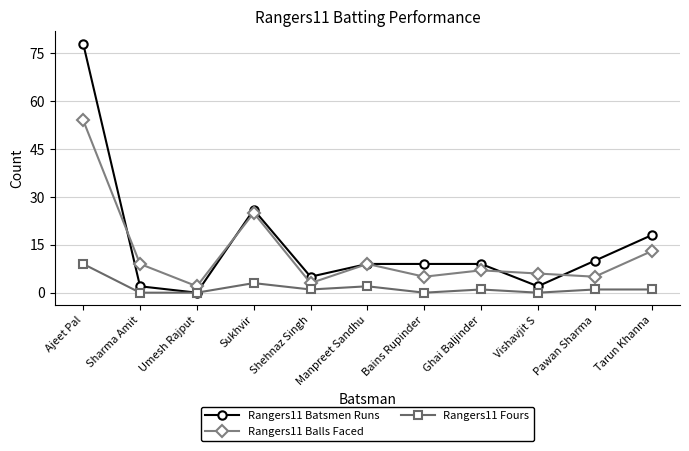

True or false: Rangers11 Balls Faced has more than 0 points higher than both neighbors.

True